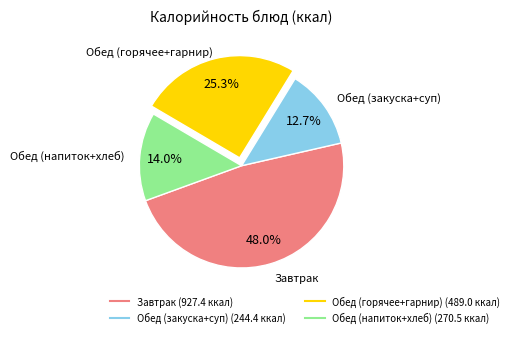

How many slices are in this pie chart?

4